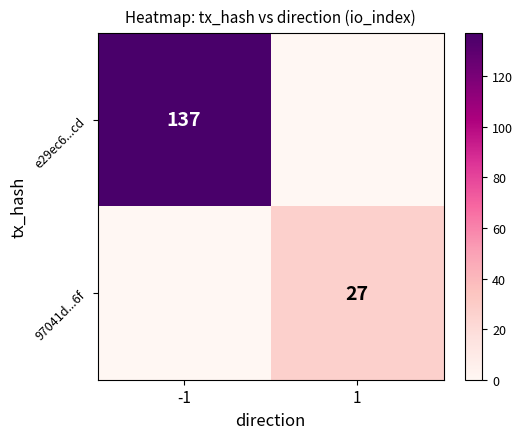

What is the spread (max minus min) of values at -1?

137